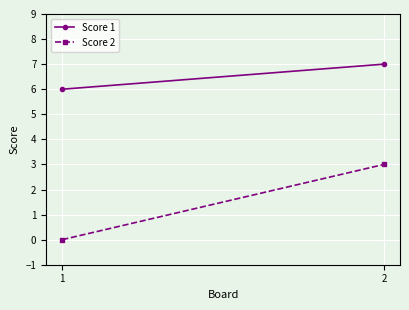

At which category is the sum across all series the highest?

2